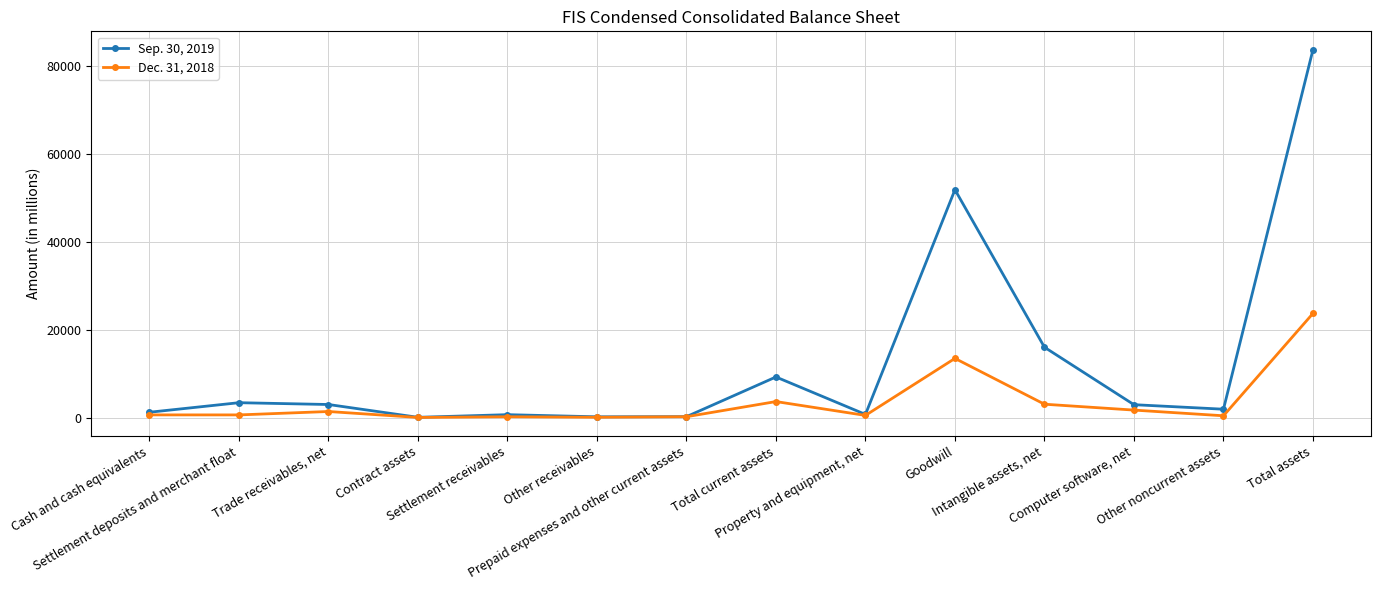

What is the difference between the maximum and minimum values in the Sep. 30, 2019 series?

83565